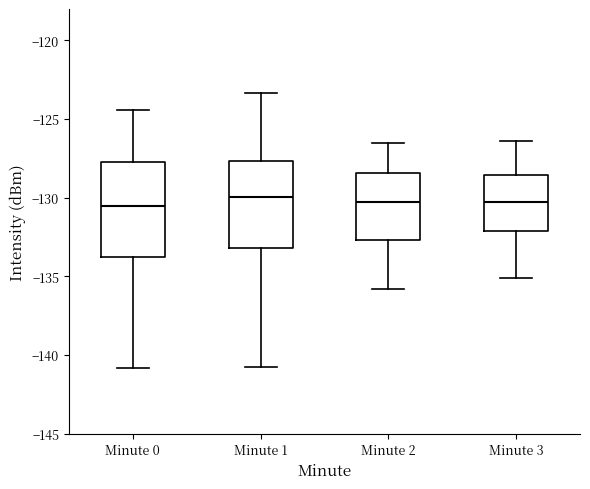

Reading left to right, read every box against the y-axis: the position of its median line, the range the box covers, and the ends of its whiskers. The values are not printed on the chart, so give them approximately, as read against the axis.

Minute 0: median -130.5, box -134.0 to -128.0, whiskers -141.0 to -124.5
Minute 1: median -130.0, box -133.0 to -127.5, whiskers -140.5 to -123.5
Minute 2: median -130.0, box -132.5 to -128.5, whiskers -136.0 to -126.5
Minute 3: median -130.5, box -132.0 to -128.5, whiskers -135.0 to -126.5